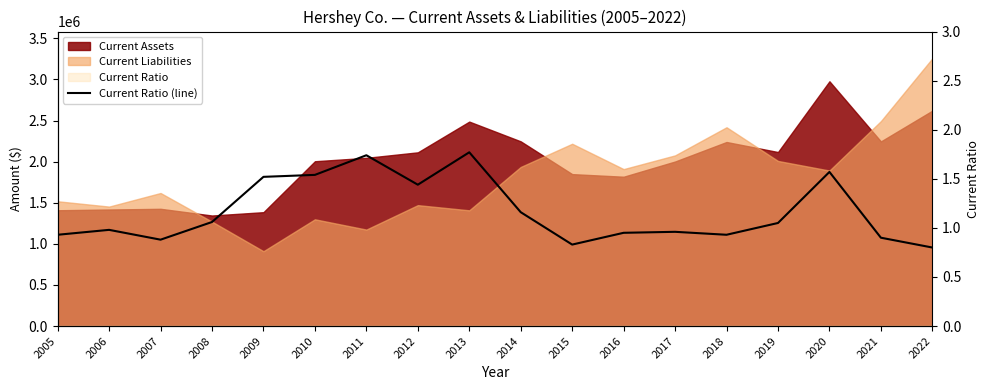

At which label does the data first exceed 1?

2008